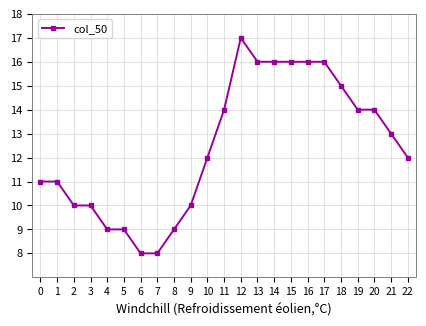

What is the difference between the maximum and minimum values?

9